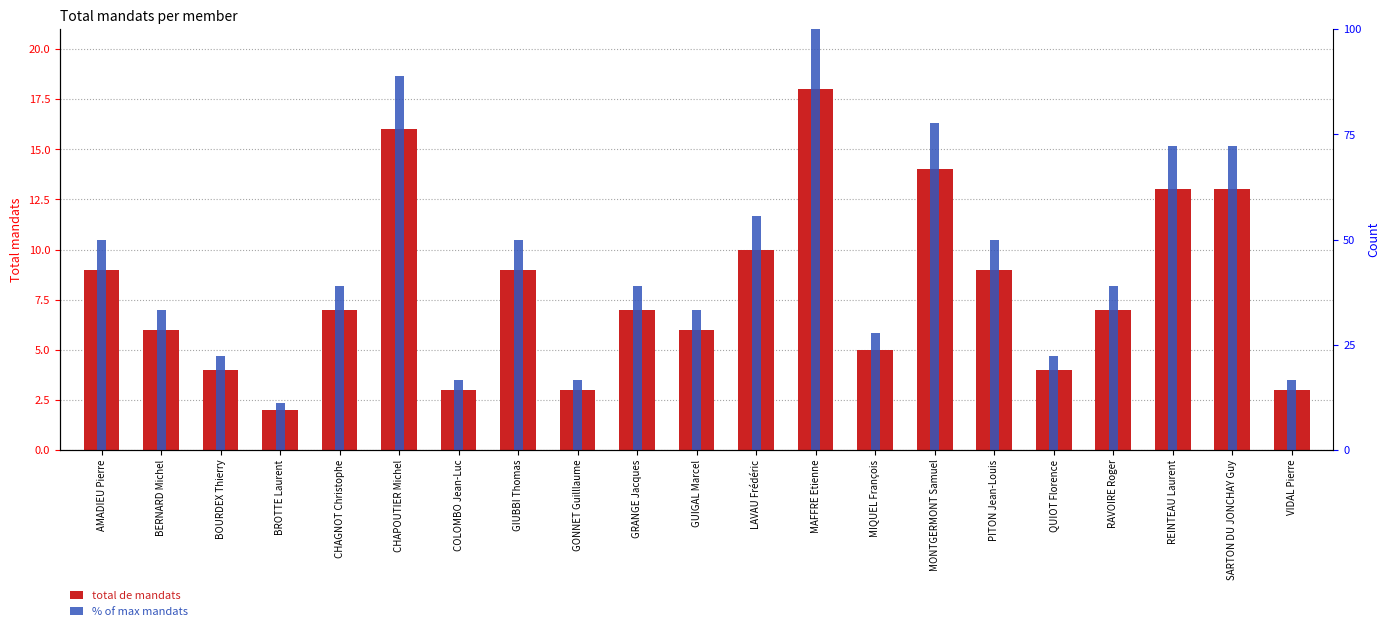

How many groups of bars are there?

21